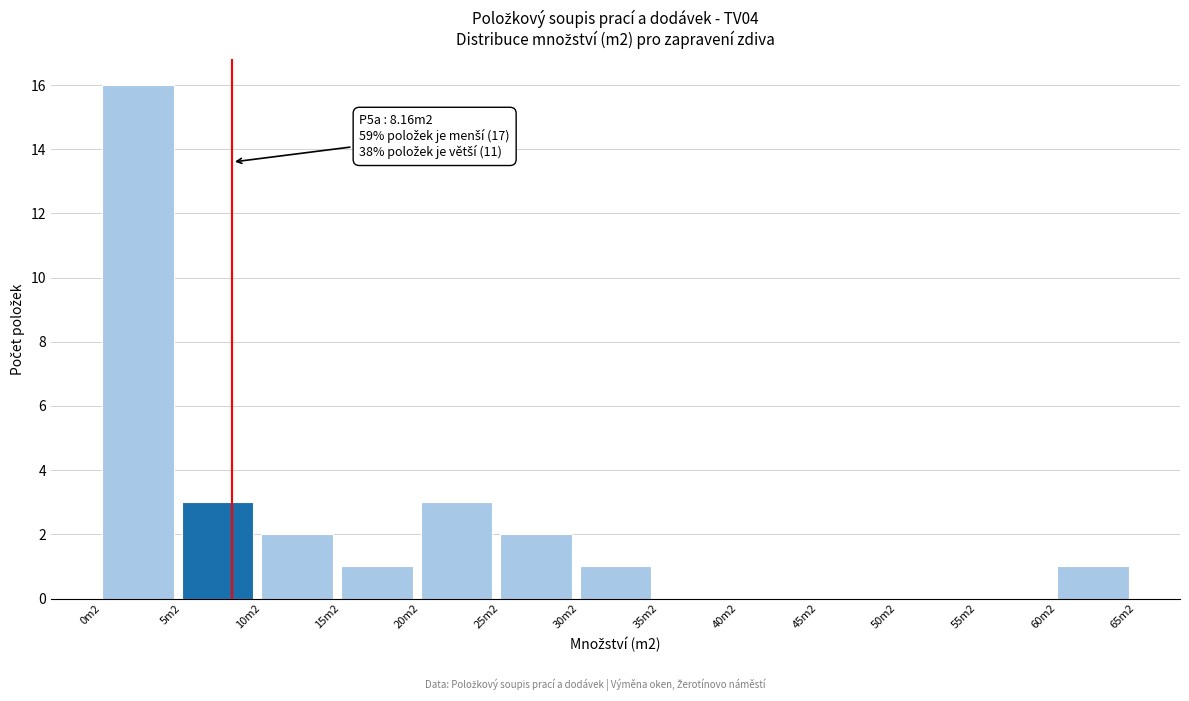

Reading right to left, list all the values displayed in this chart.

60m2=1	55m2=0	50m2=0	45m2=0	40m2=0	35m2=0	30m2=1	25m2=2	20m2=3	15m2=1	10m2=2	5m2=3	0m2=16